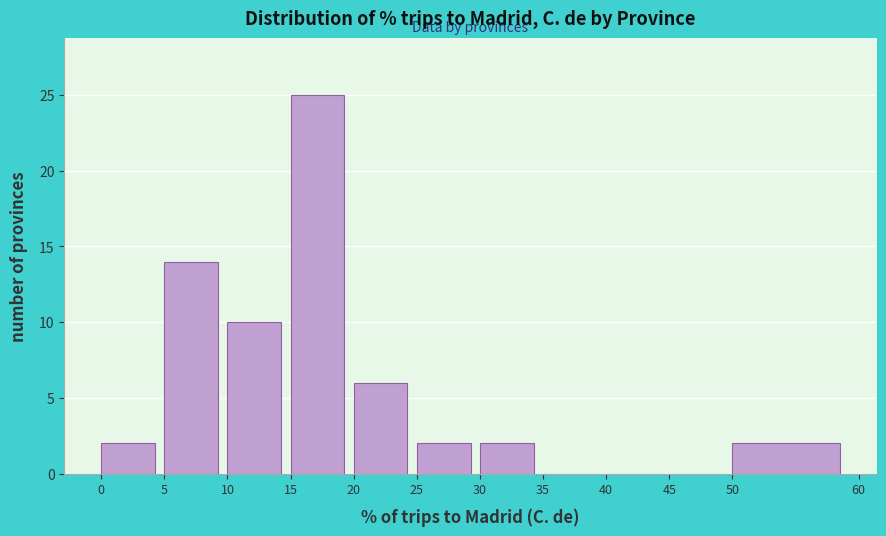

Over which range of the x-axis is the bar tallest?

15 to 20